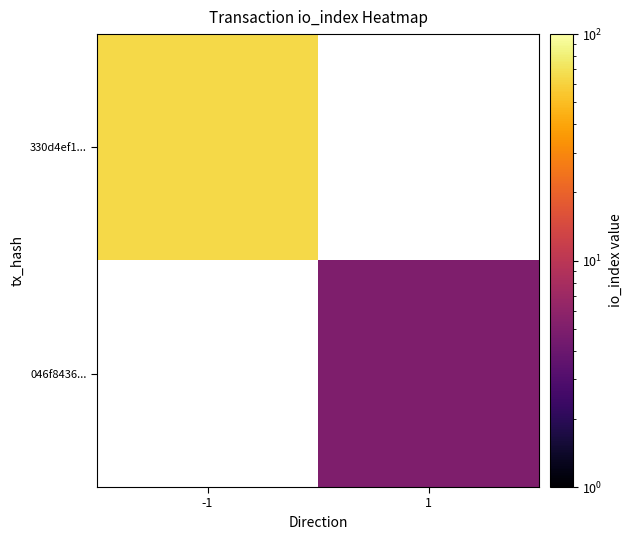

The 046f8436... series shows 5.0 at 1. True or false?

True